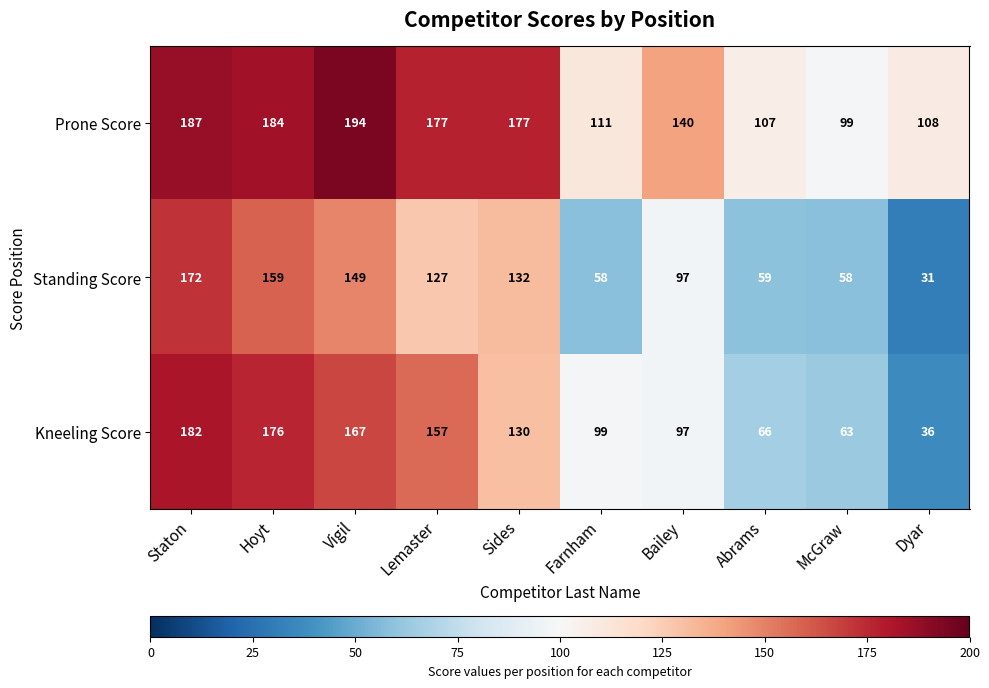

The value of Prone Score at Lemaster is 288. True or false?

False